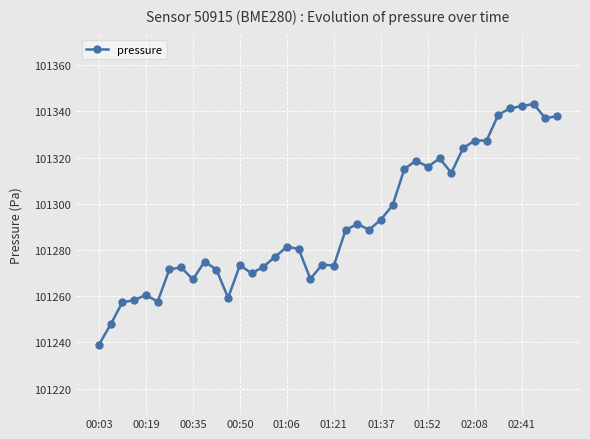

What is the maximum value shown in the chart?

101343.2